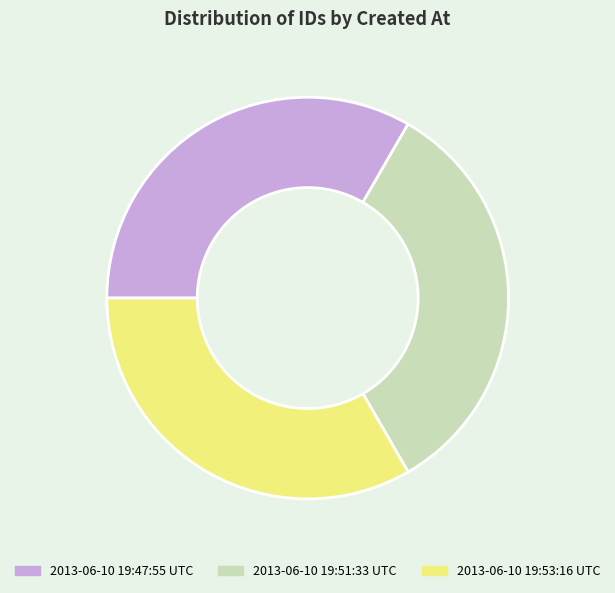

Count the number of slices in the pie.

3